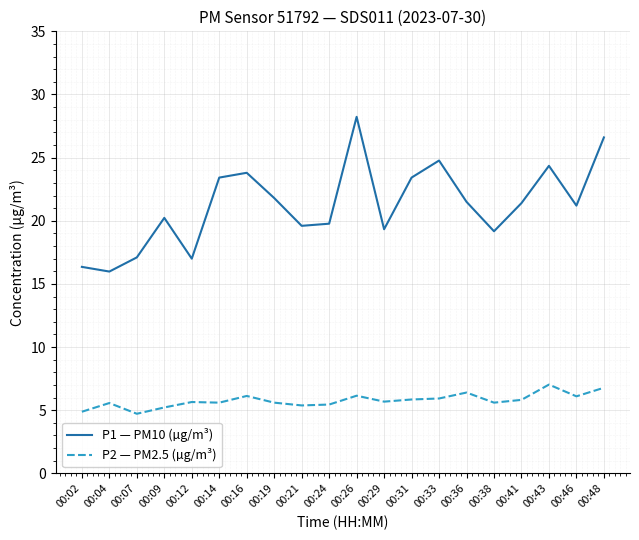

What is the difference between the maximum and minimum values in the P2 — PM2.5 (µg/m³) series?

2.3